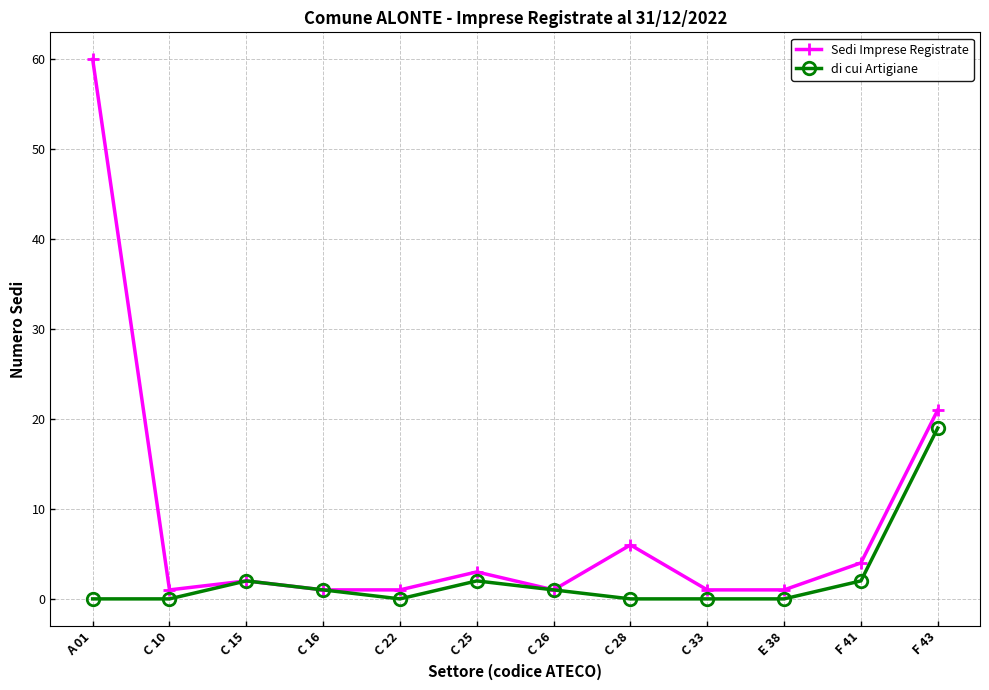

Is the value of di cui Artigiane at C 25 greater than the value of Sedi Imprese Registrate at C 26?

Yes